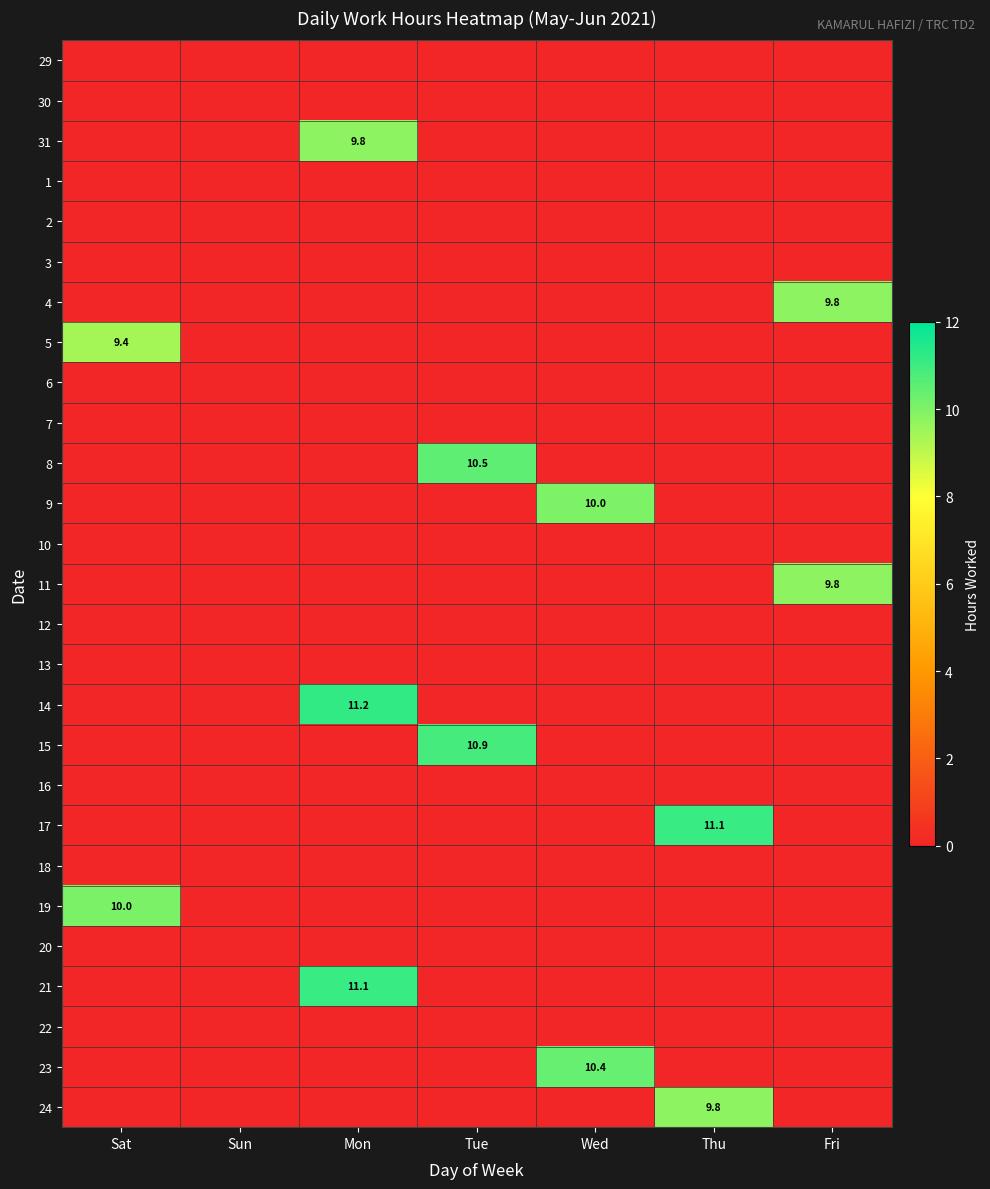

Rank the series by their maximum value, from lowest to highest.

29, 30, 1, 2, 3, 6, 7, 10, 12, 13, 16, 18, 20, 22, 5, 24, 31, 4, 11, 9, 19, 23, 8, 15, 21, 17, 14